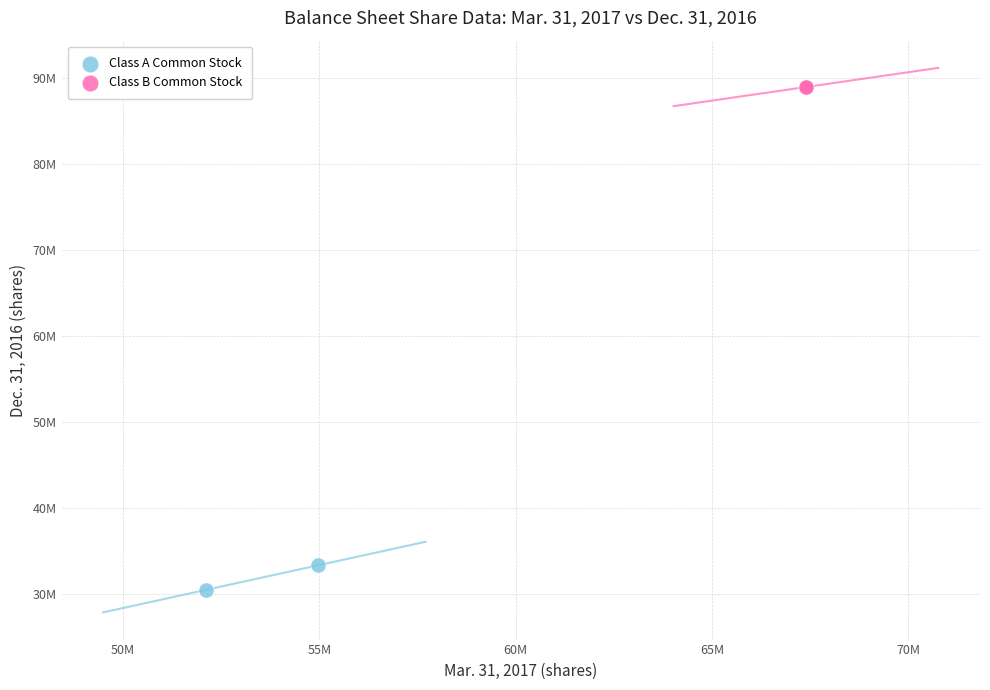

What are all the series names shown in the legend?

Class A Common Stock, Class B Common Stock